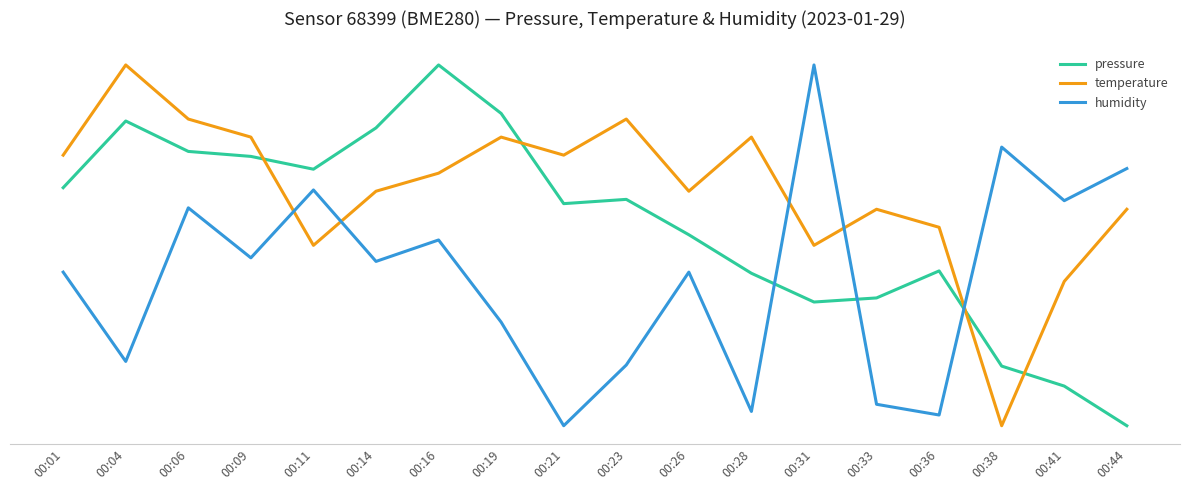

Which series changed the most between 00:06 and 00:16?

pressure